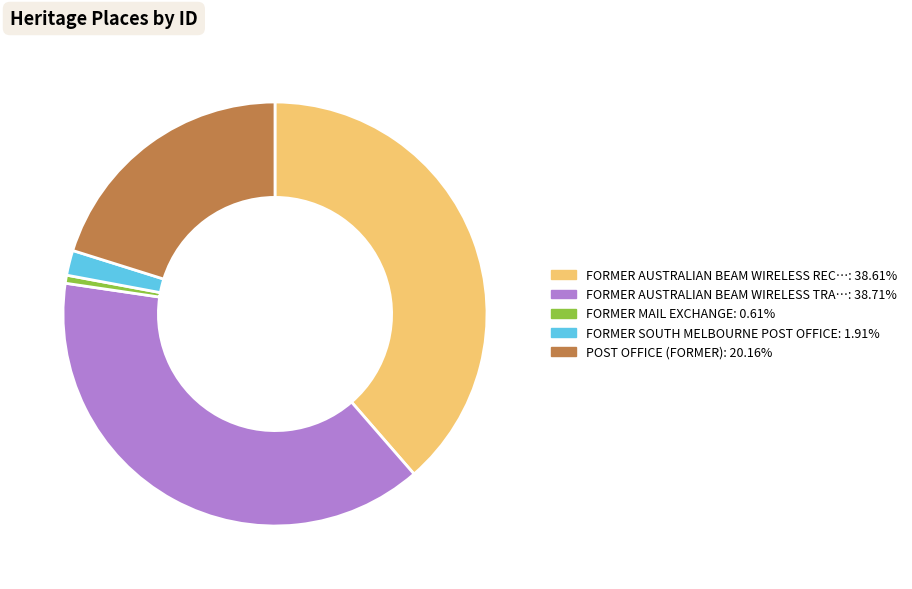

Is there any slice that represents more than half of the pie?

No